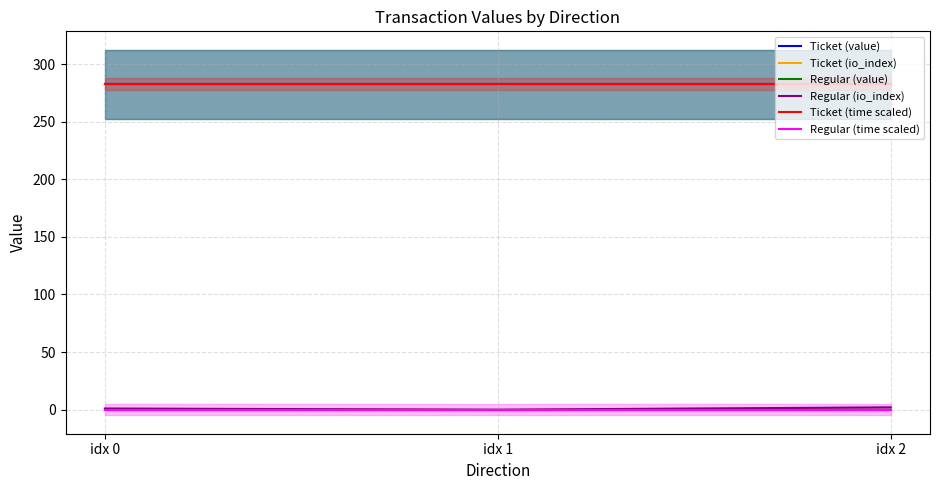

True or false: Ticket (value) has a value of 438.1 at idx 0.

False